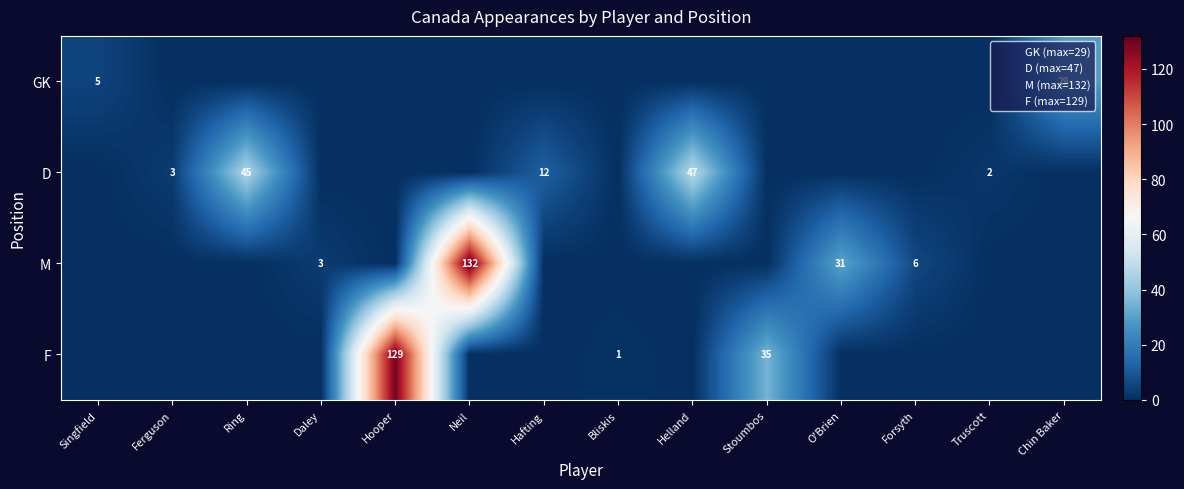

What is the difference between the highest and lowest values at Helland?

47